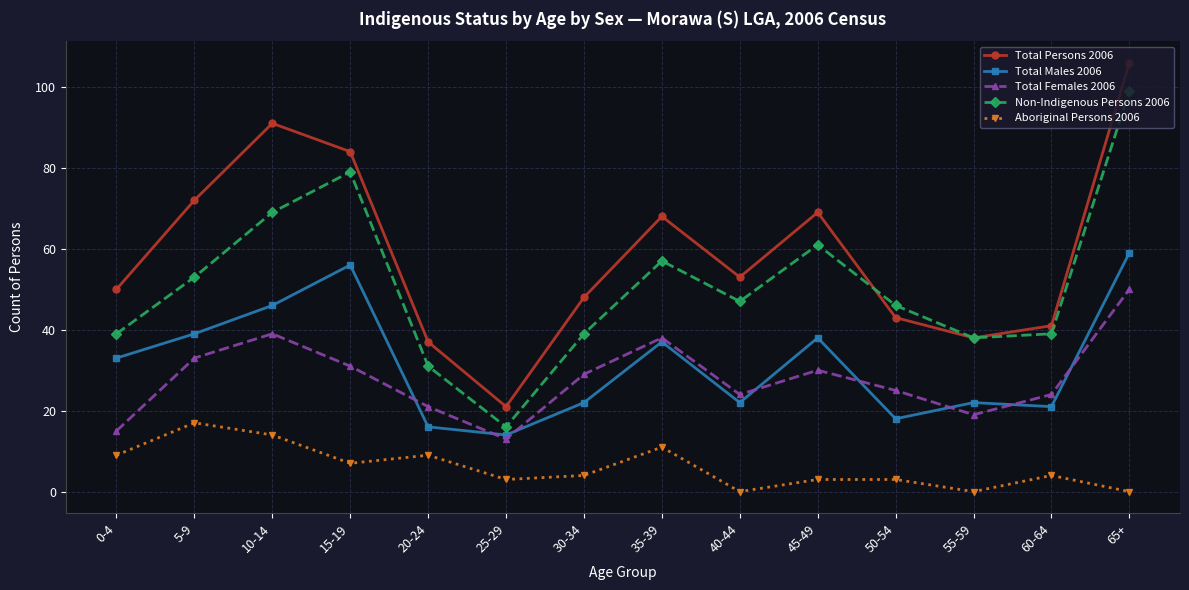

Is this an area chart (filled region under the line)?

No